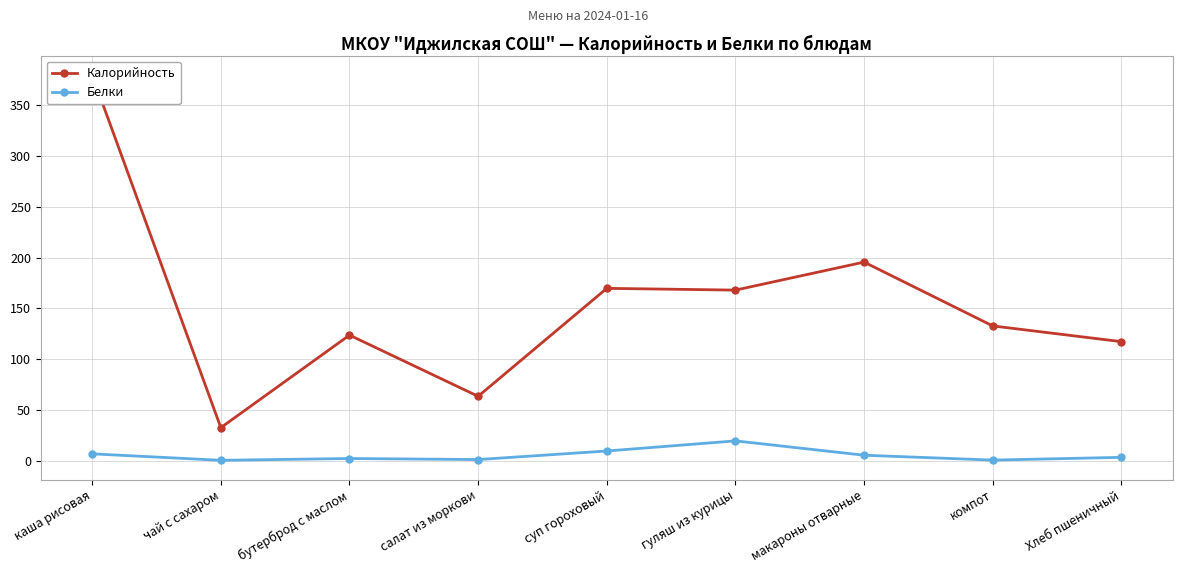

In Белки, how many points are higher than both neighbors (excluding endpoints)?

2